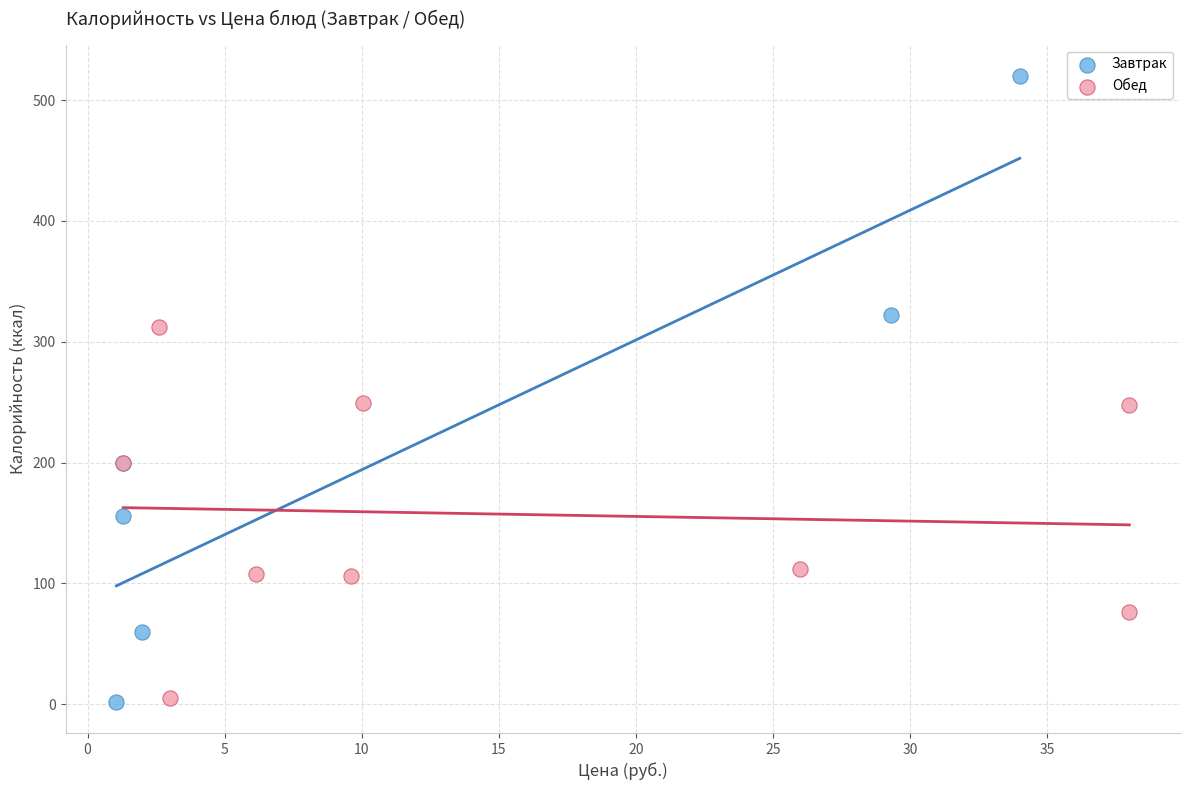

Which series has the widest spread of Y values?

Завтрак